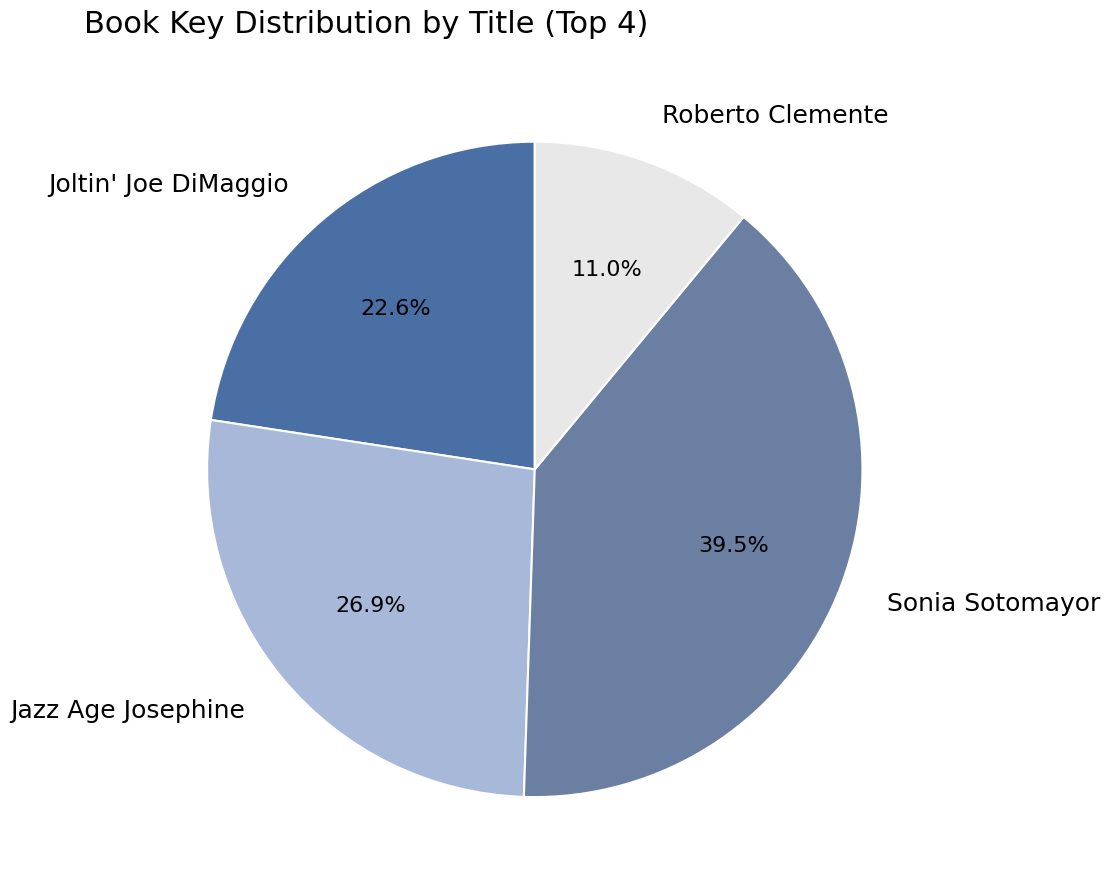

Is Jazz Age Josephine the majority of the pie?

No